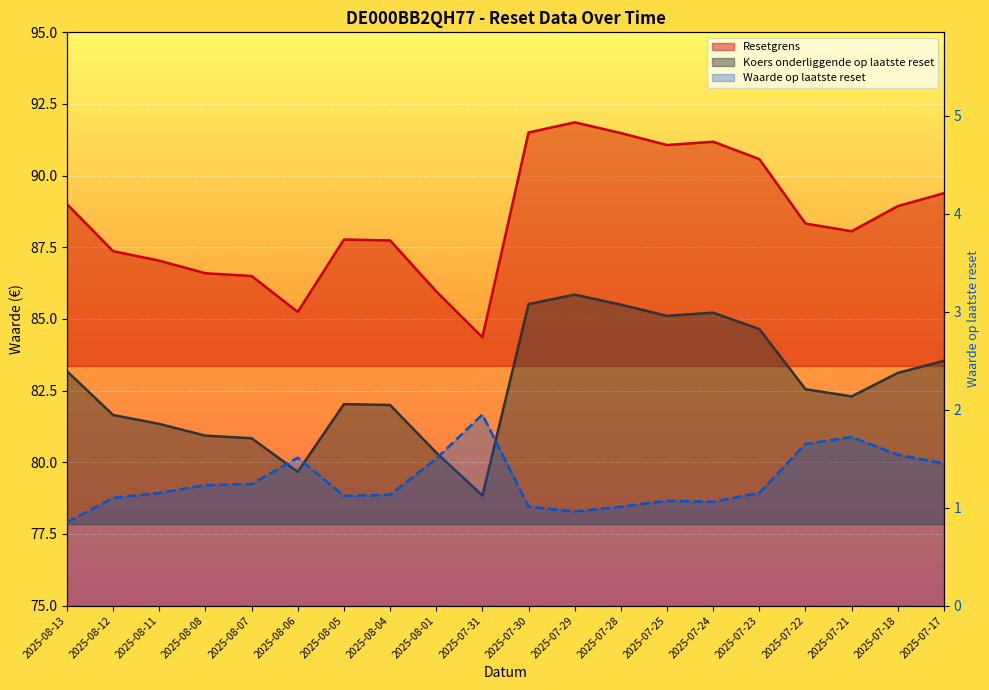

What is the greatest value displayed?

91.9